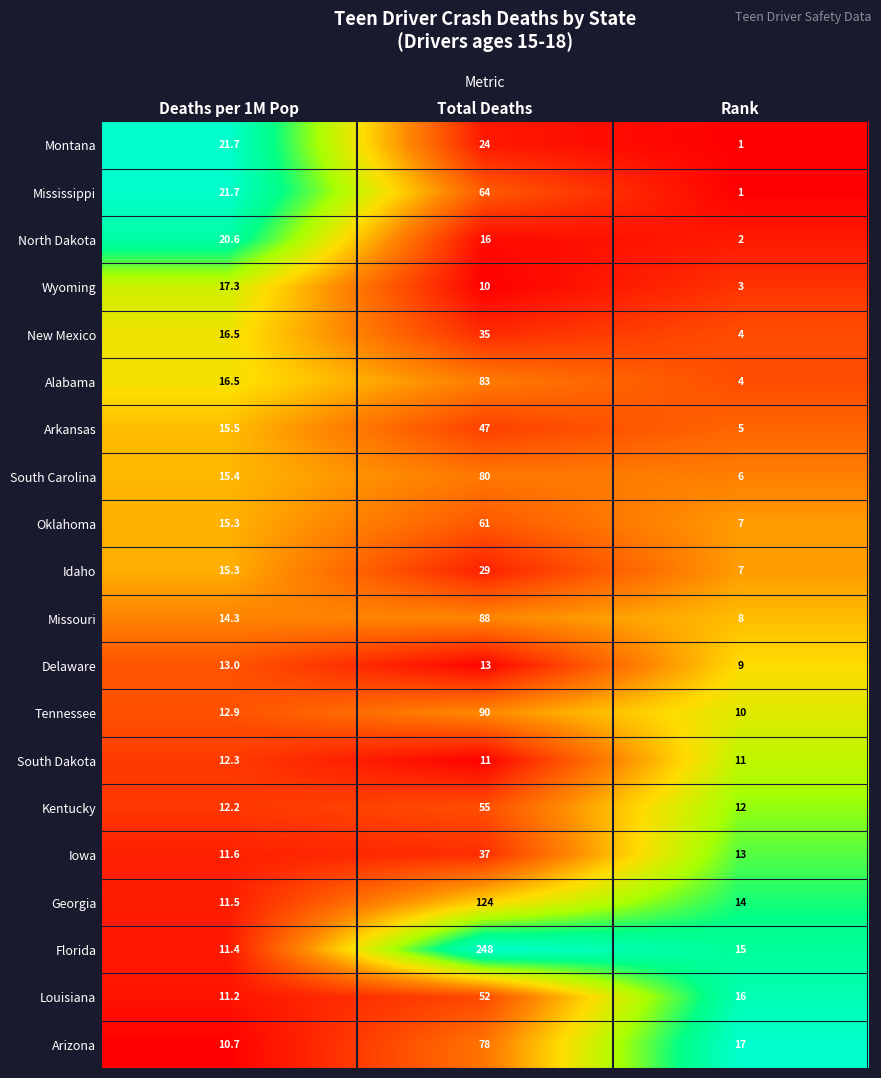

Which series has the largest range (max minus min)?

Florida